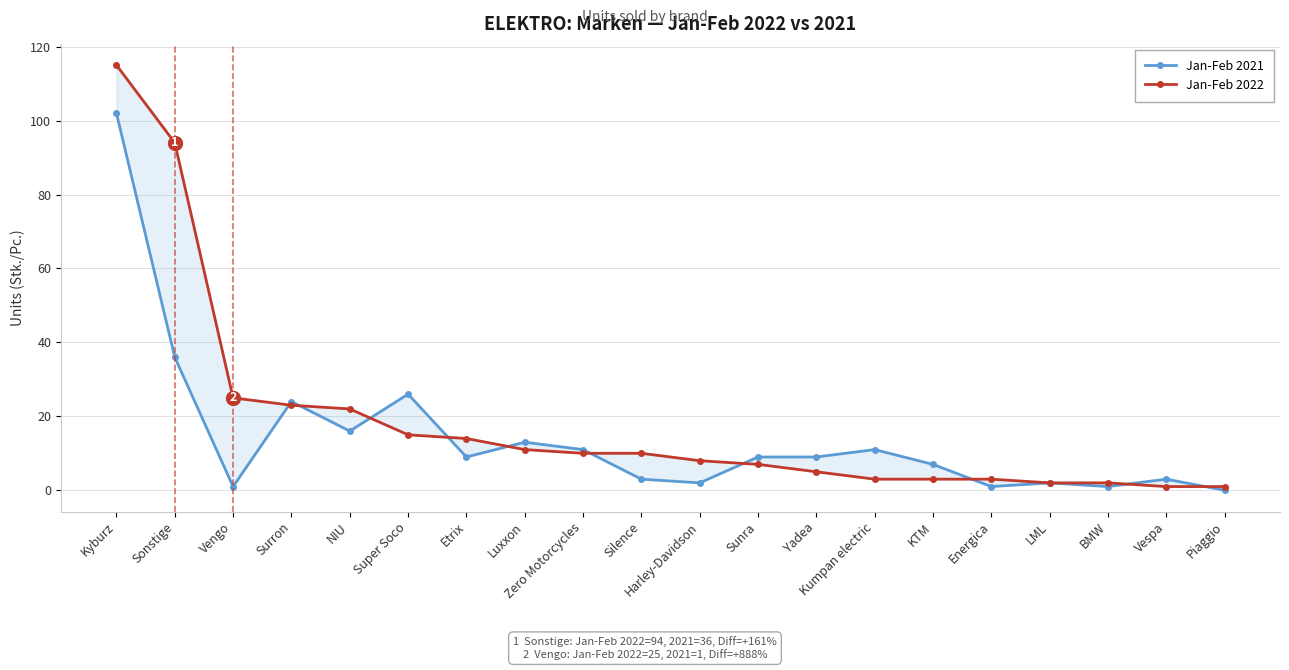

How many interior local peaks does the Jan-Feb 2021 series have?

6